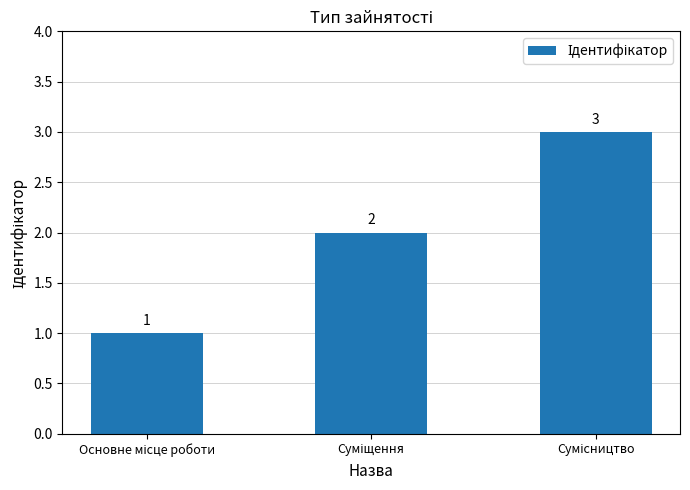

What is the value of the 1st bar from the left?

1